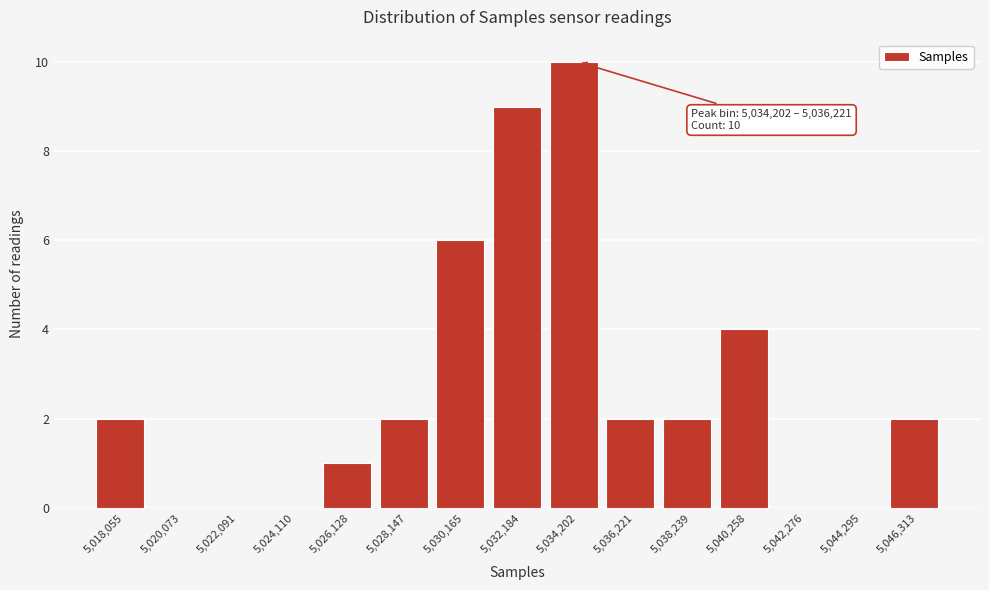

Reading left to right, transcribe all the data shown in this chart.

5,018,055=2	5,020,073=0	5,022,091=0	5,024,110=0	5,026,128=1	5,028,147=2	5,030,165=6	5,032,184=9	5,034,202=10	5,036,221=2	5,038,239=2	5,040,258=4	5,042,276=0	5,044,295=0	5,046,313=2